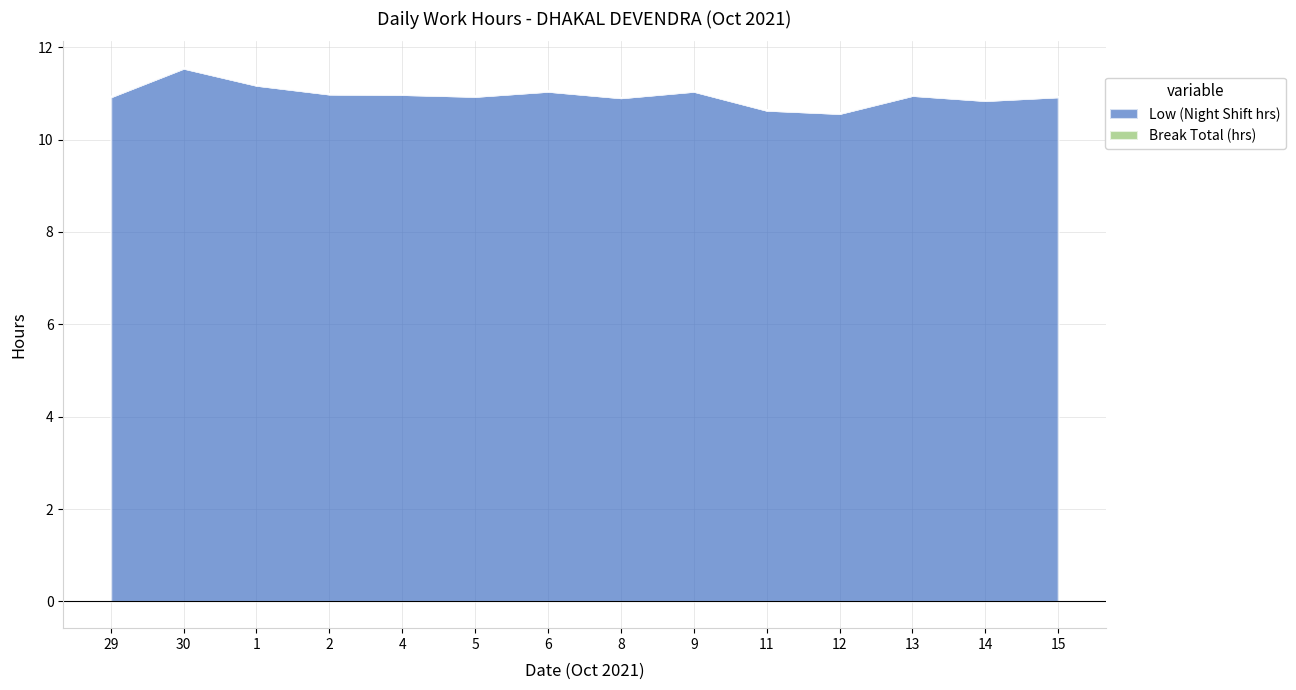

Rank the categories by value from lowest to highest.

12, 11, 14, 8, 29, 15, 5, 13, 4, 2, 6, 9, 1, 30